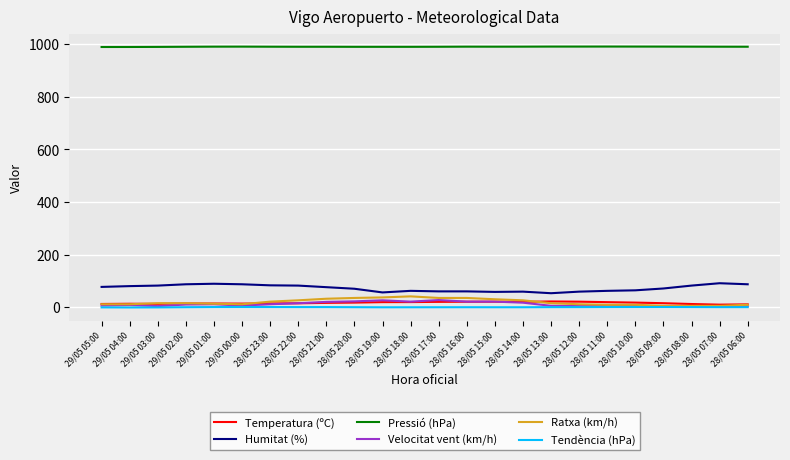

What are all the series names shown in the legend?

Temperatura (ºC), Humitat (%), Pressió (hPa), Velocitat vent (km/h), Ratxa (km/h), Tendència (hPa)